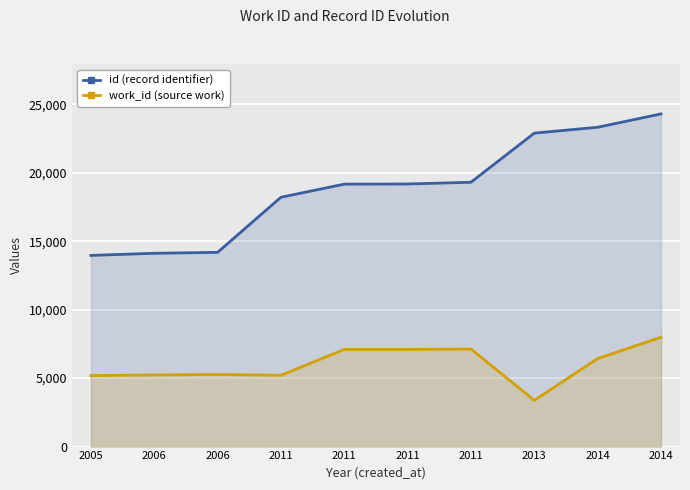

True or false: id (record identifier) and work_id (source work) intersect in this chart.

False